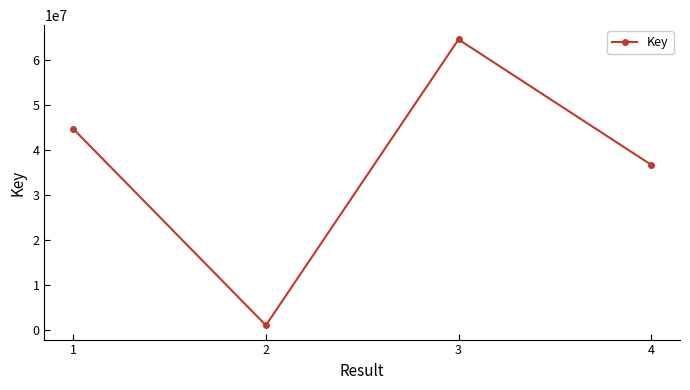

List the labels in order of value, smallest first.

2, 4, 1, 3